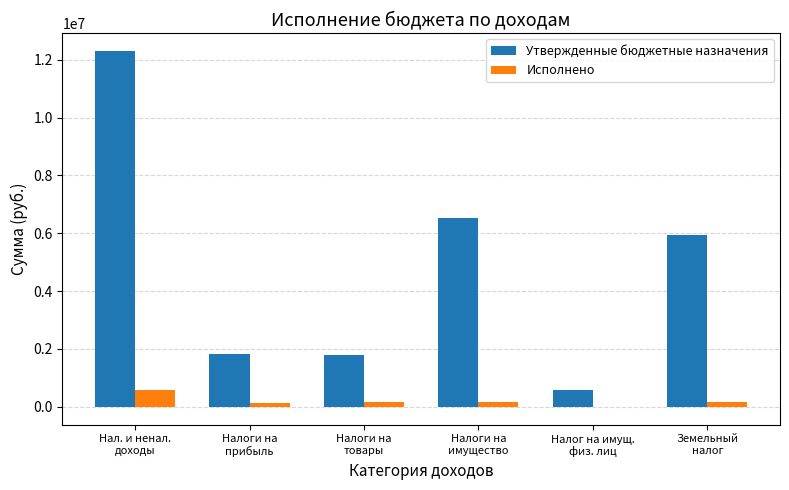

Where does the Утвержденные бюджетные назначения series first go above 5949000?

Нал. и ненал.
доходы